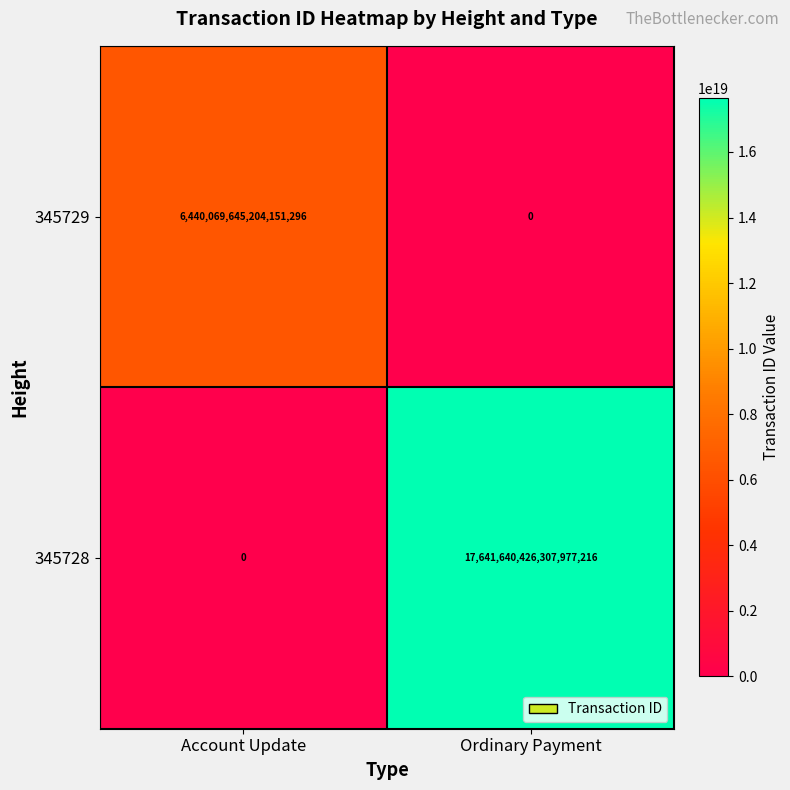

At which category does the chart reach its peak across all series?

Ordinary Payment